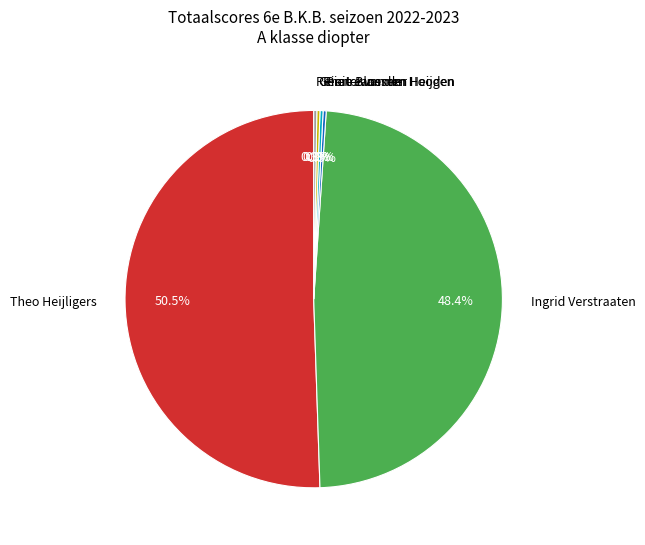

Is Theo Heijligers the majority of the pie?

Yes